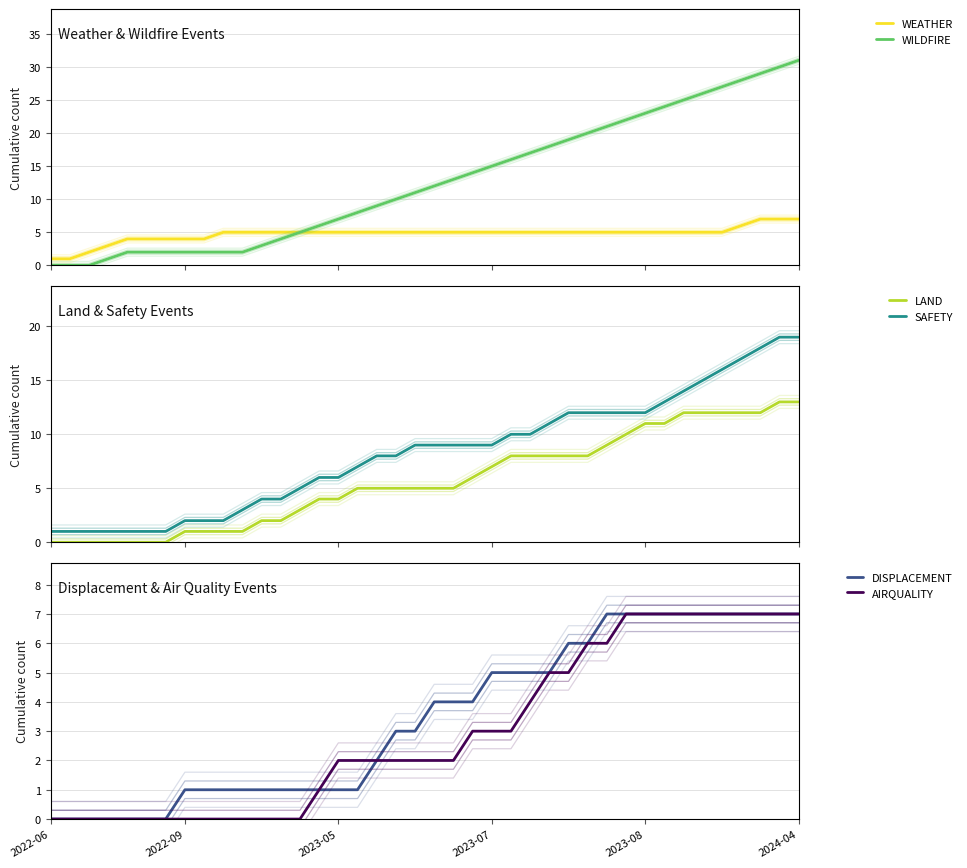

List the series in order of their peak value, lowest first.

WEATHER, DISPLACEMENT, AIRQUALITY, LAND, SAFETY, WILDFIRE